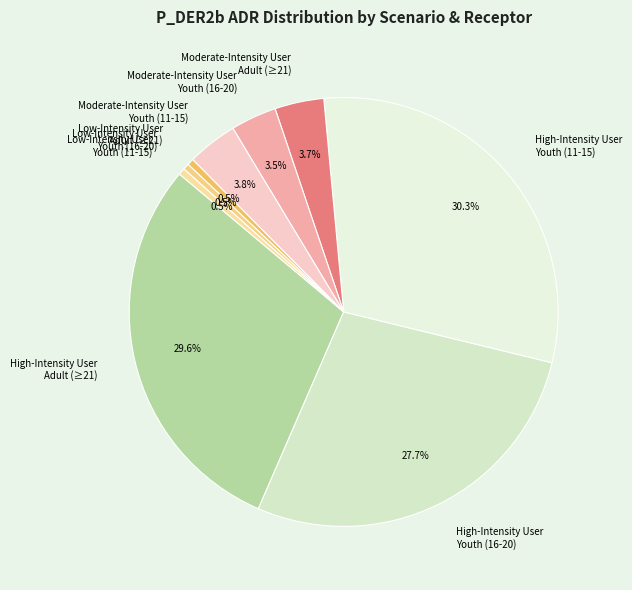

Is the sum of Moderate-Intensity User Adult (≥21) and Low-Intensity User Youth (11-15) greater than half?

No